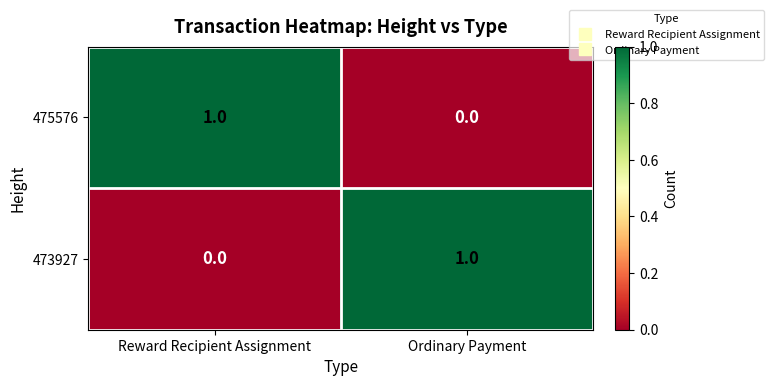

Reading left to right, extract all data points from this chart.

475576: 1	0
473927: 0	1